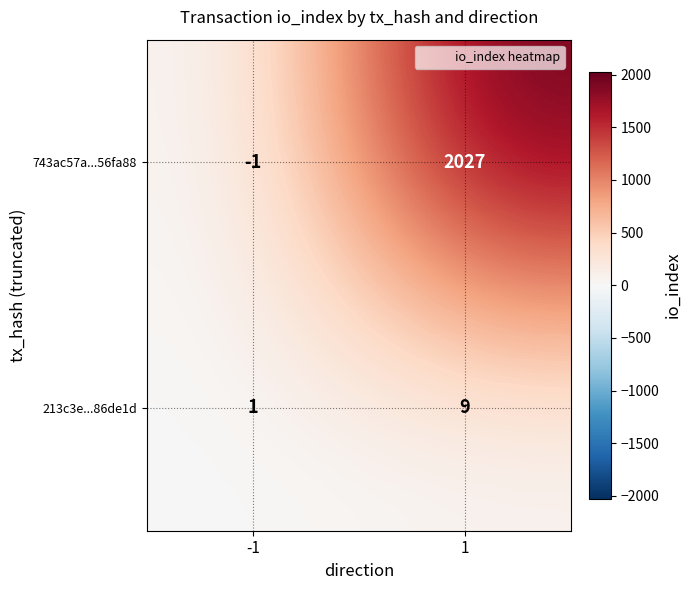

Reading left to right, extract all data points from this chart.

743ac57a...56fa88: -1=-1	1=2027
213c3e...86de1d: -1=1	1=9